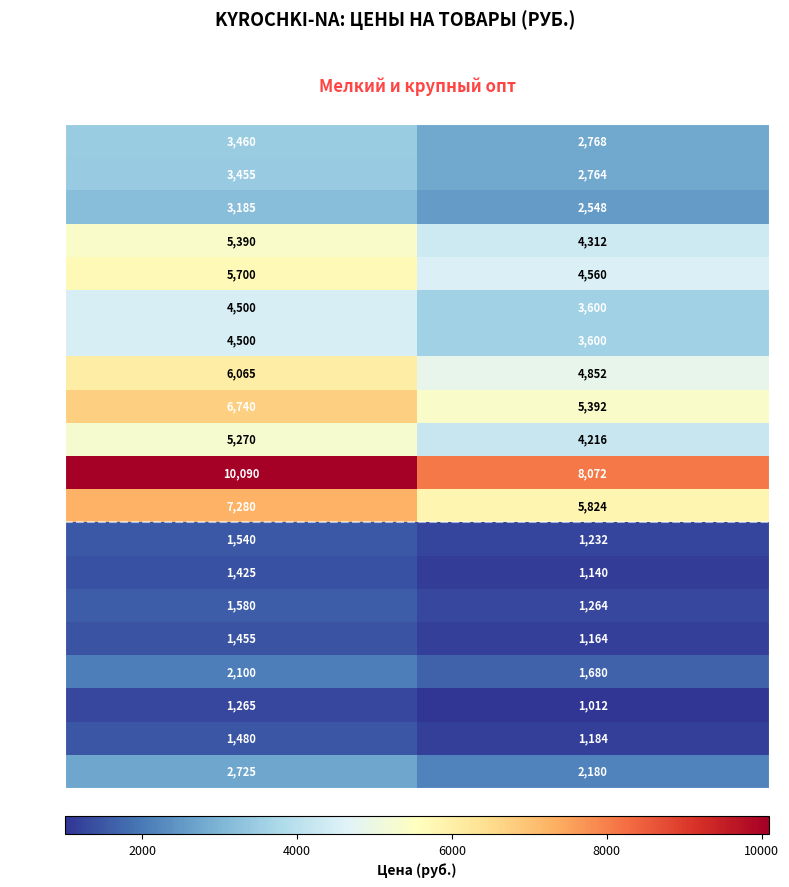

What is the approximate value of ПЛ1156 at Крупный опт (руб.), to the nearest 50?

1250